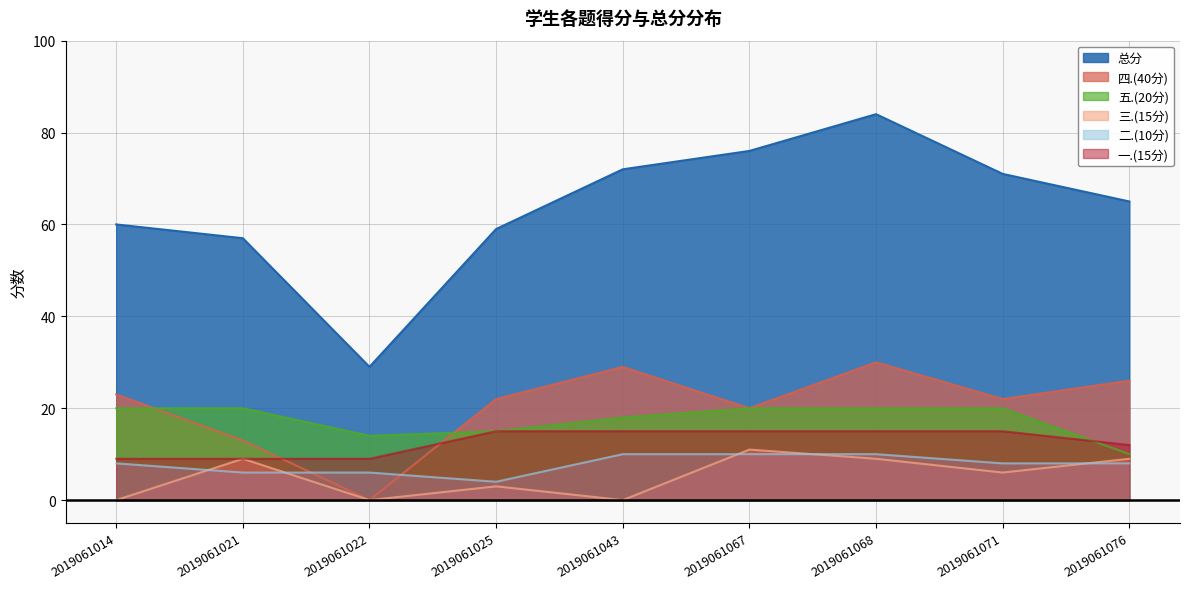

What is the value of the 一.(15分) point at the 8th from the left?

15